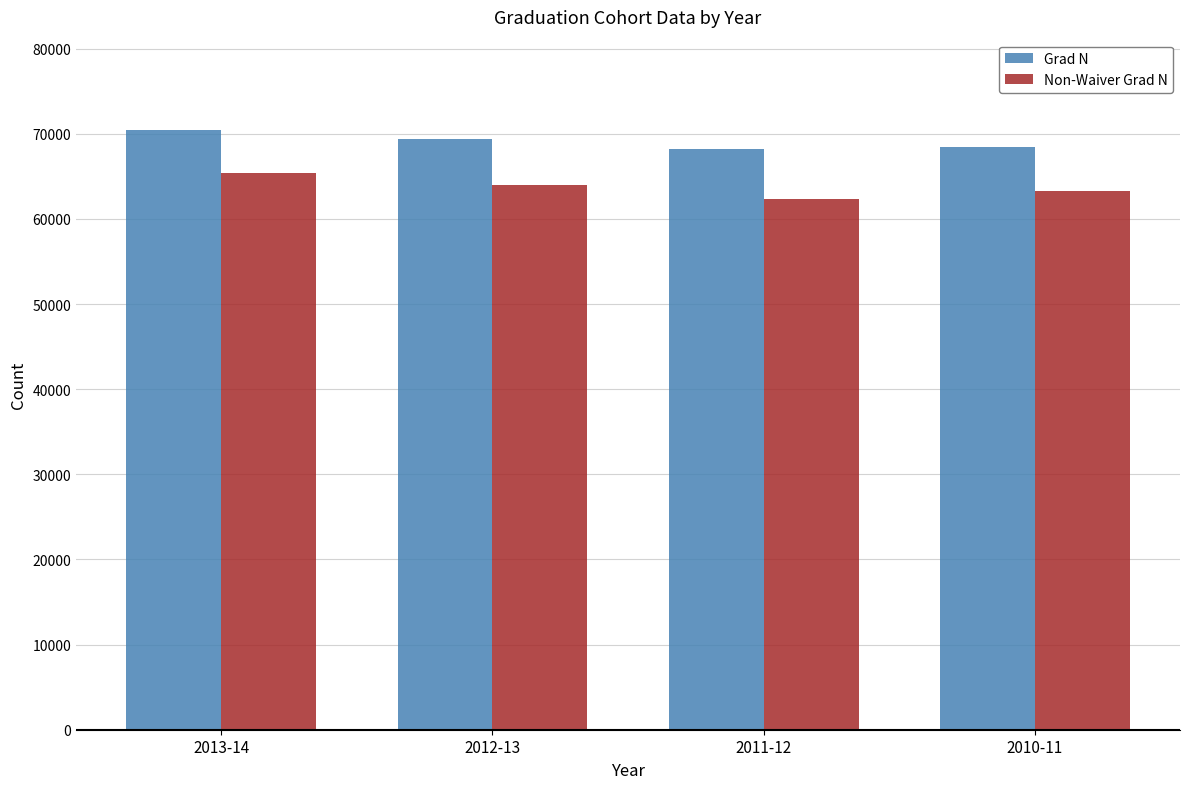

What is the sum of the Grad N values at 2013-14 and 2012-13?

139897